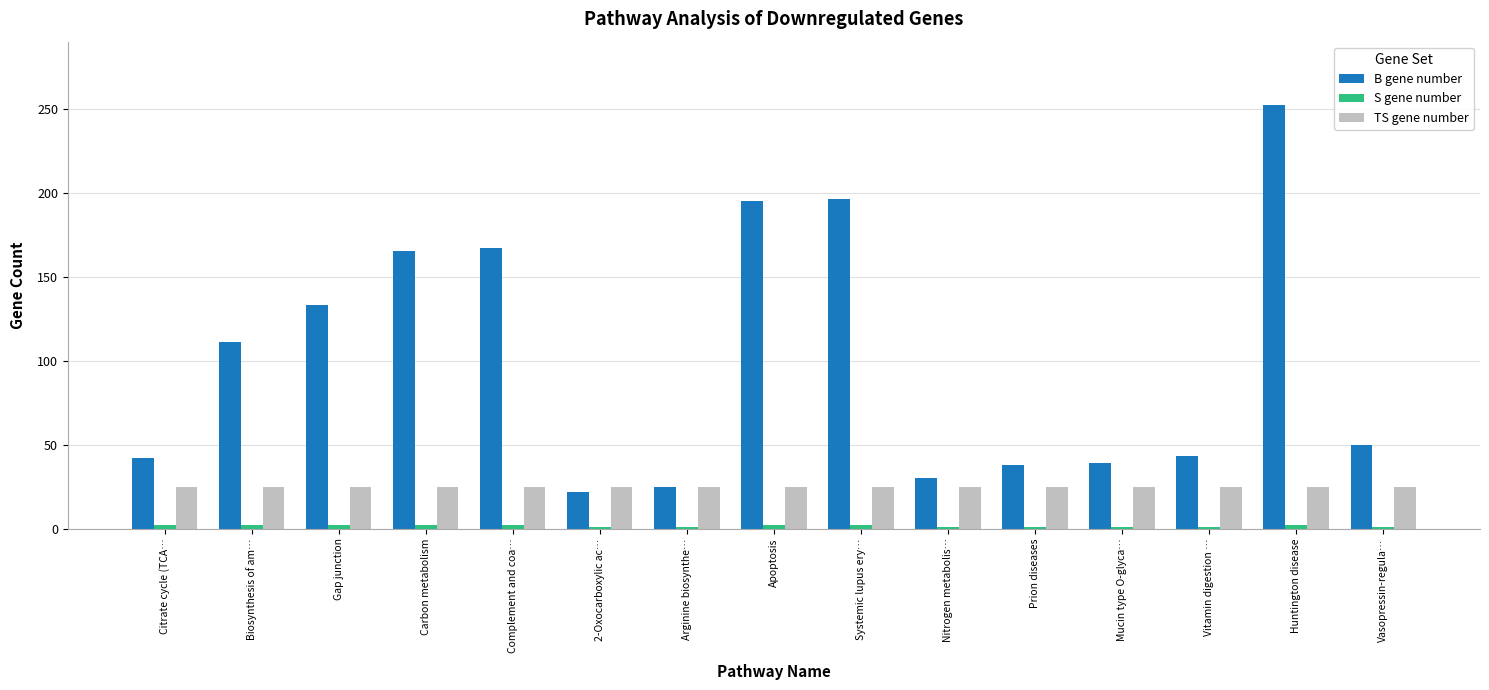

What is the total value across all series at Carbon metabolism?

192